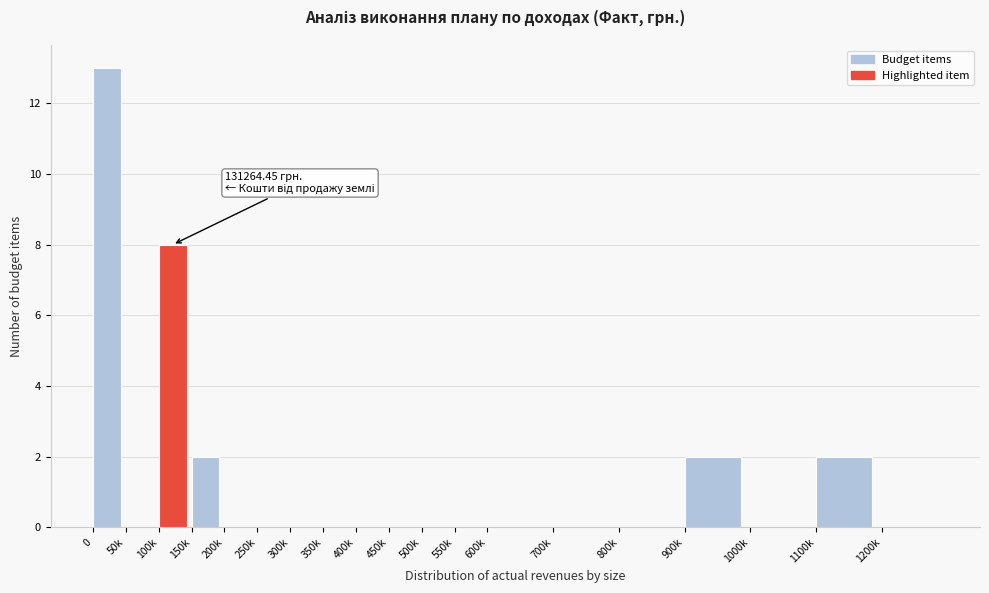

Reading left to right, what are all the values shown in this chart?

0=13	50k=0	100k=8	150k=2	200k=0	250k=0	300k=0	350k=0	400k=0	450k=0	500k=0	550k=0	600k=0	700k=0	800k=0	900k=2	1000k=0	1100k=2	1200k=0